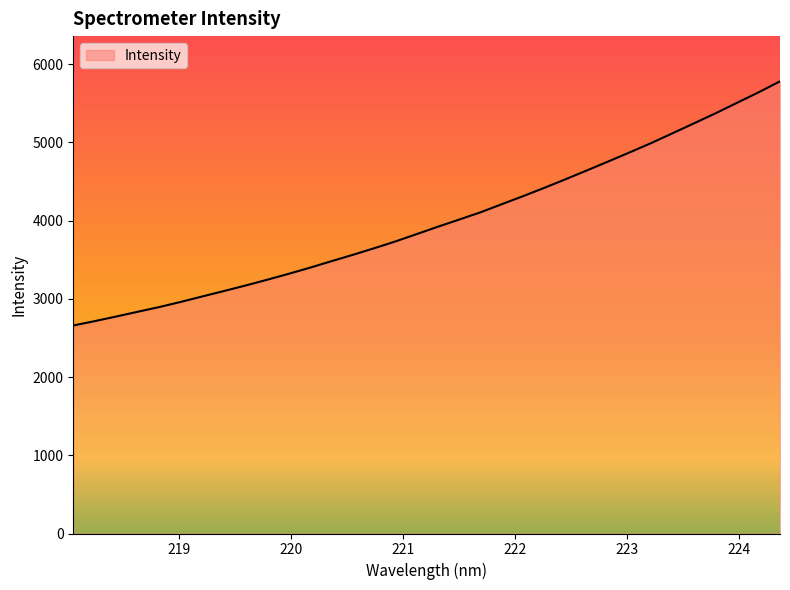

What is the difference between the maximum and minimum values?

3121.3